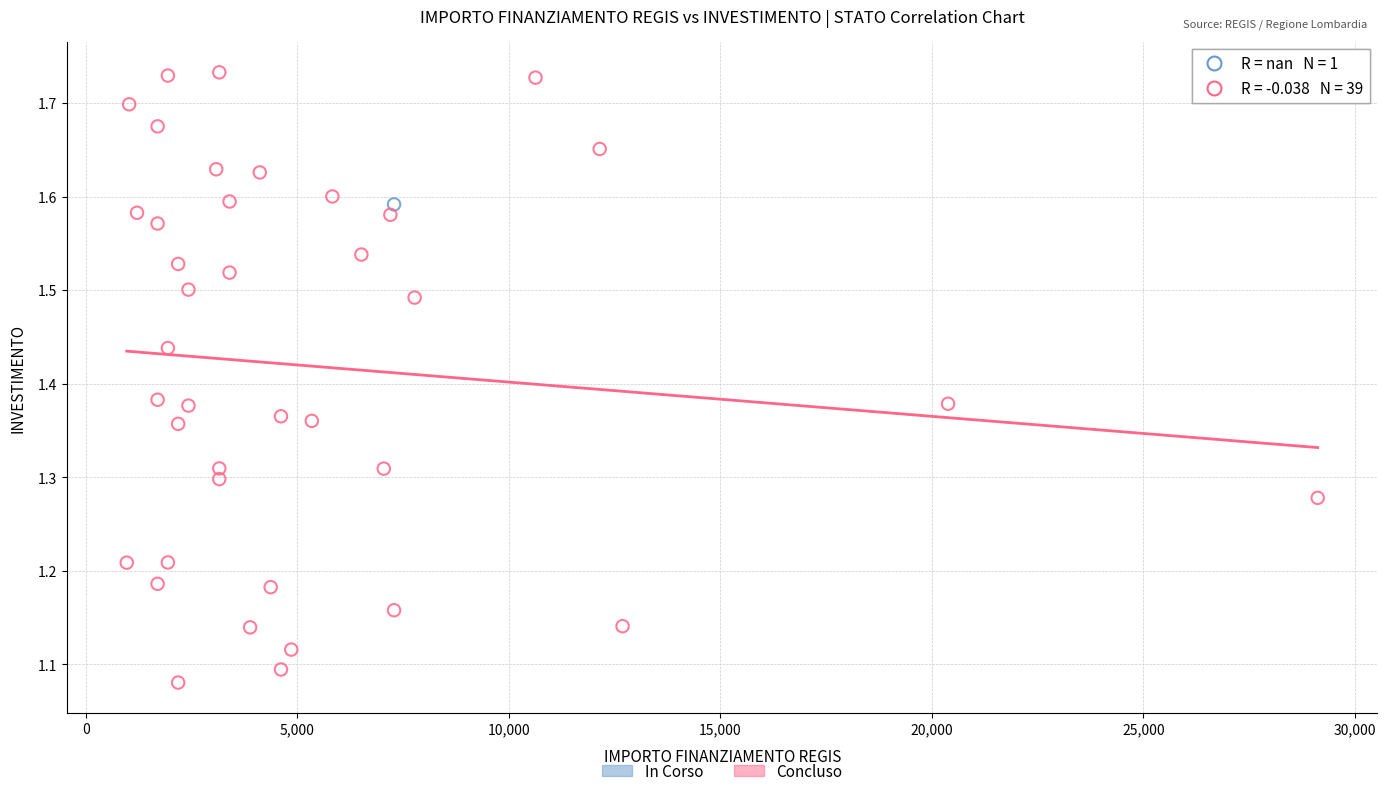

What are all the series names shown in the legend?

In Corso, Concluso